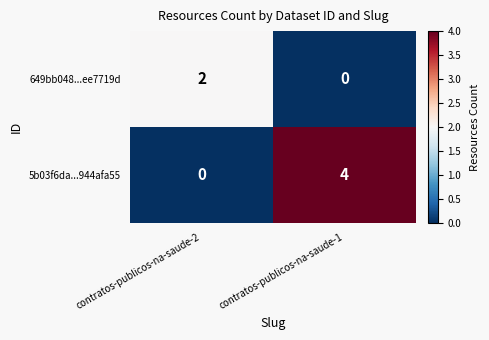

What is the maximum value shown in the chart?

4